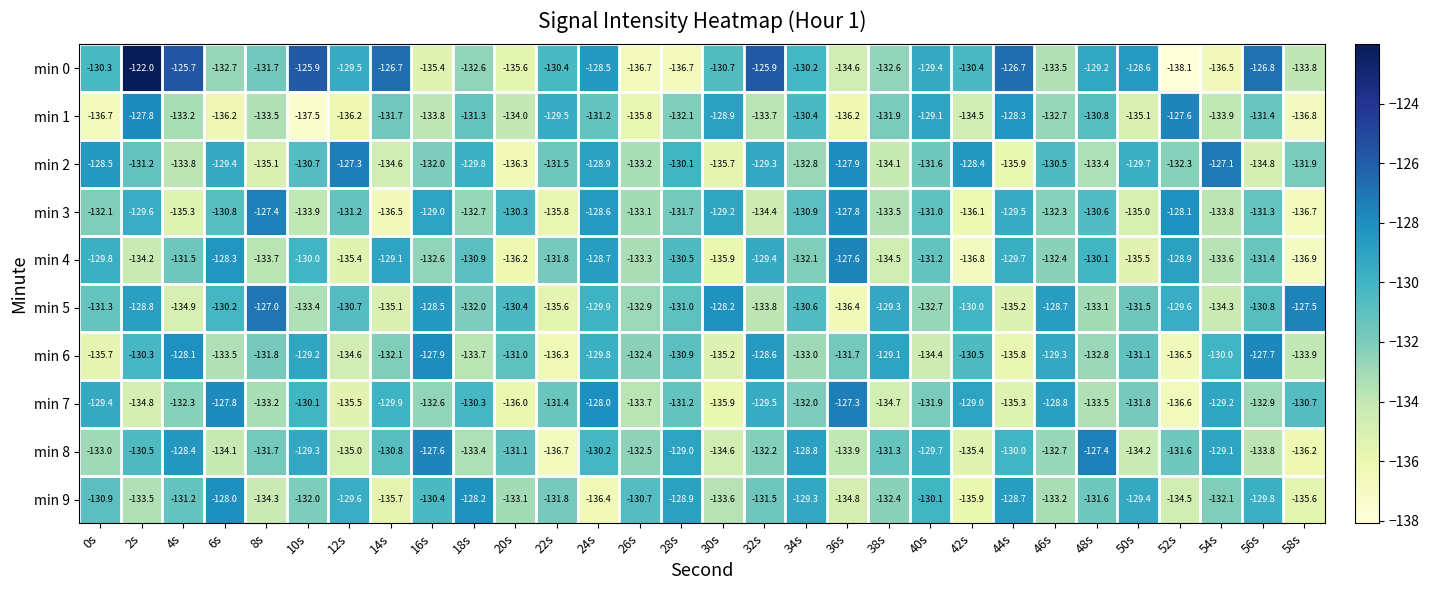

Count the number of categories in the chart.

30